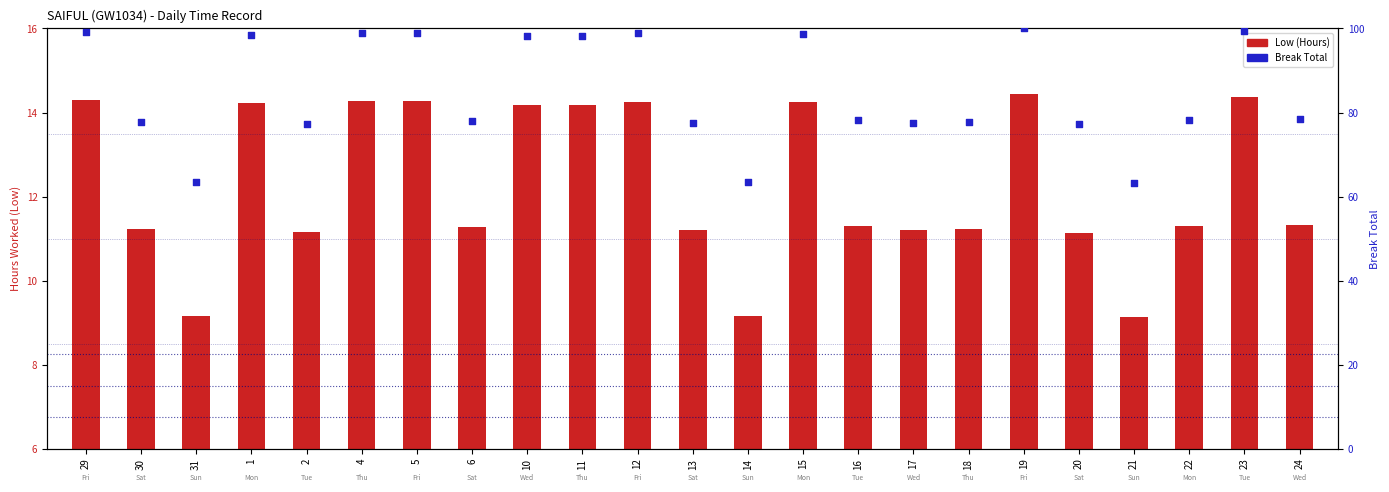

What is the total value across all series at 21?

72.4